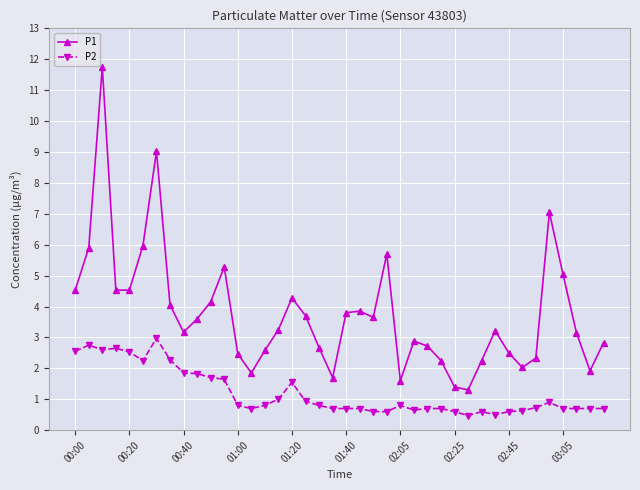

Rank the series by their maximum value, from lowest to highest.

P2, P1